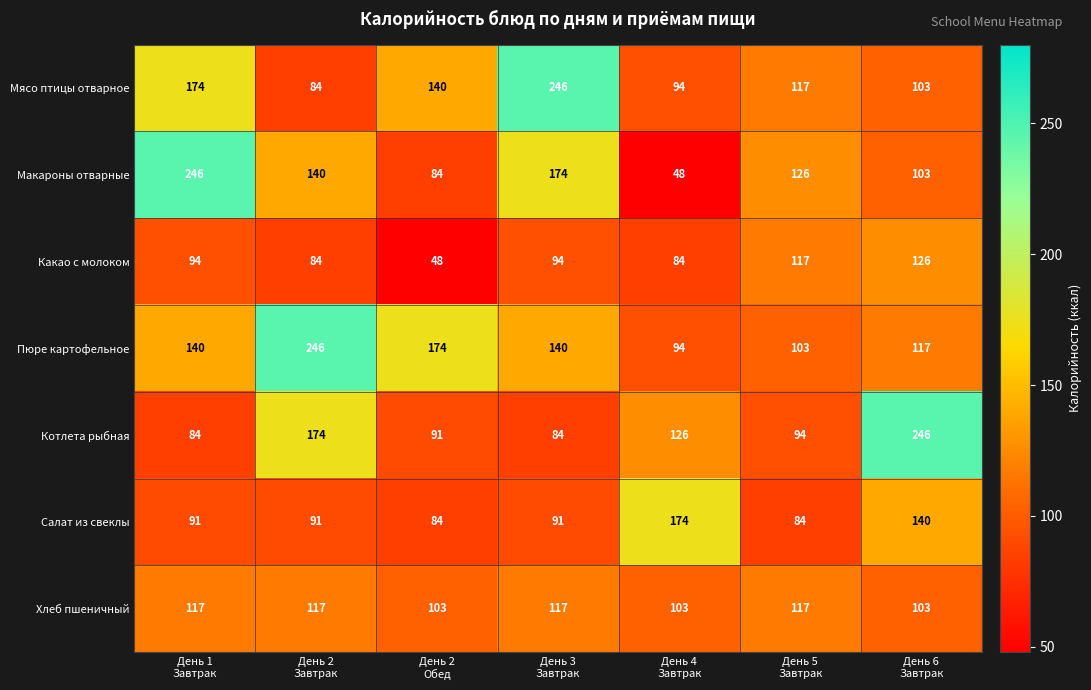

What is the minimum value shown in the chart?

48